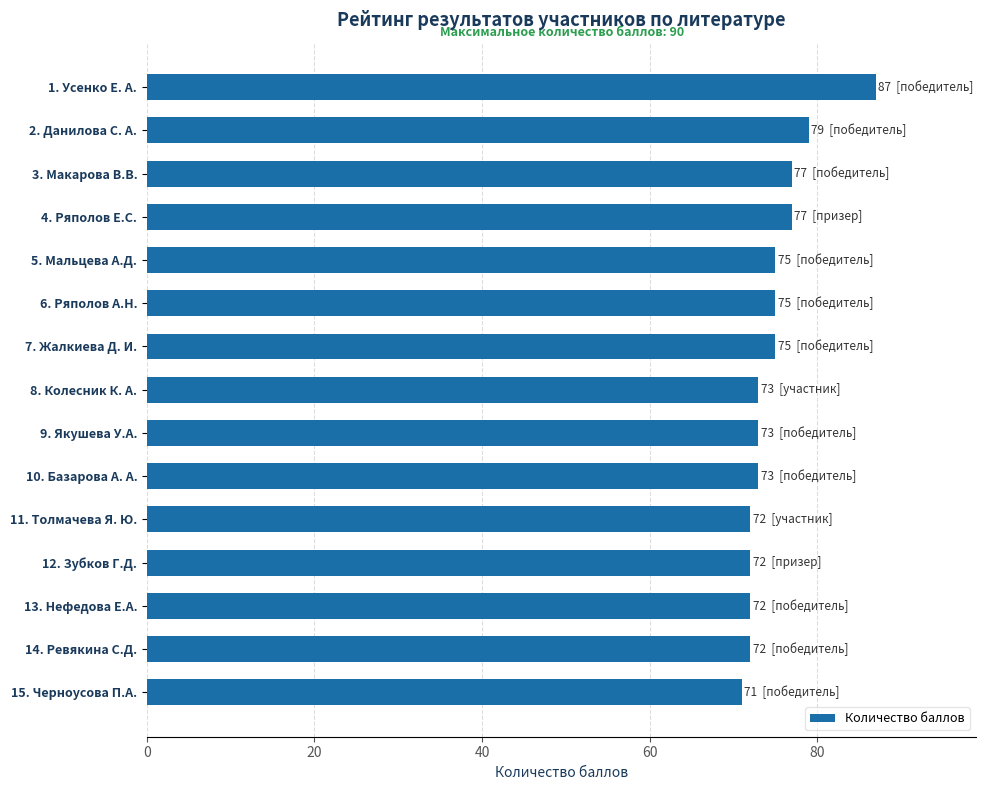

Is it true that the value at 2. Данилова С. А. is 33?

False